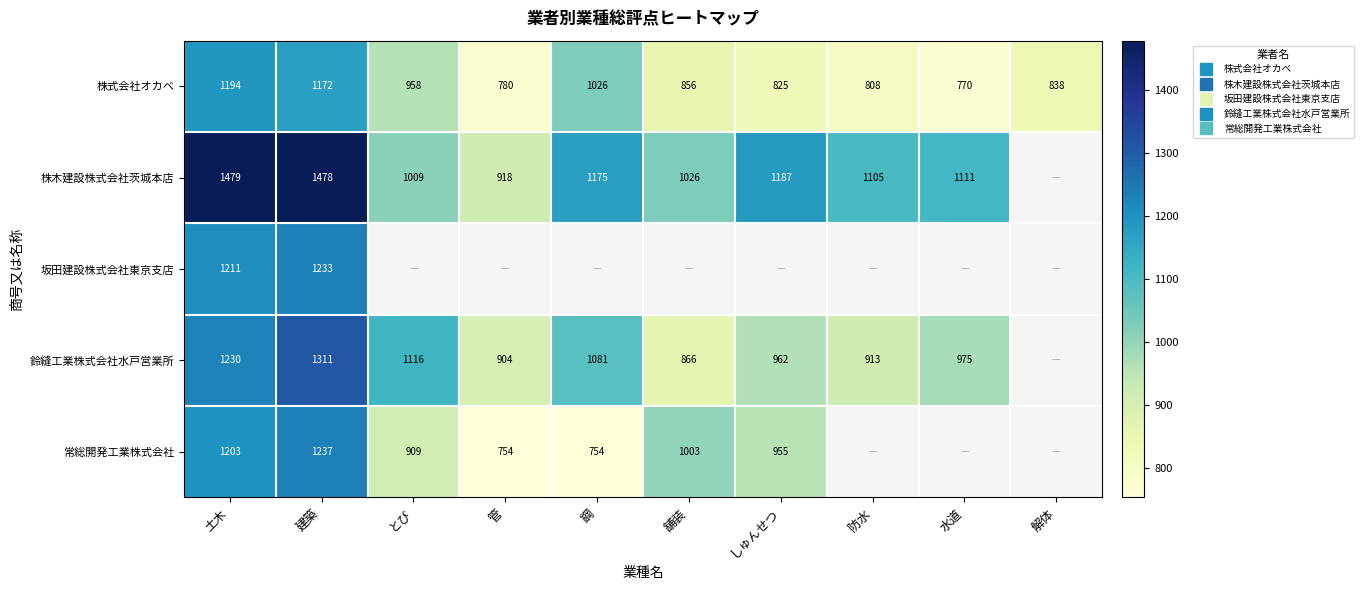

Rank the series by their maximum value, from highest to lowest.

株木建設株式会社茨城本店, 鈴縫工業株式会社水戸営業所, 常総開発工業株式会社, 坂田建設株式会社東京支店, 株式会社オカベ